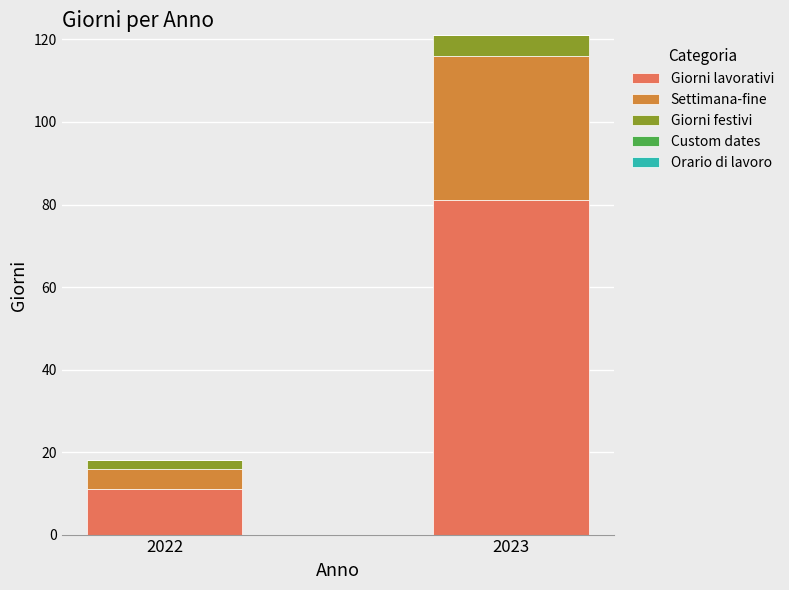

The value of Giorni lavorativi at 2022 is 17. True or false?

False